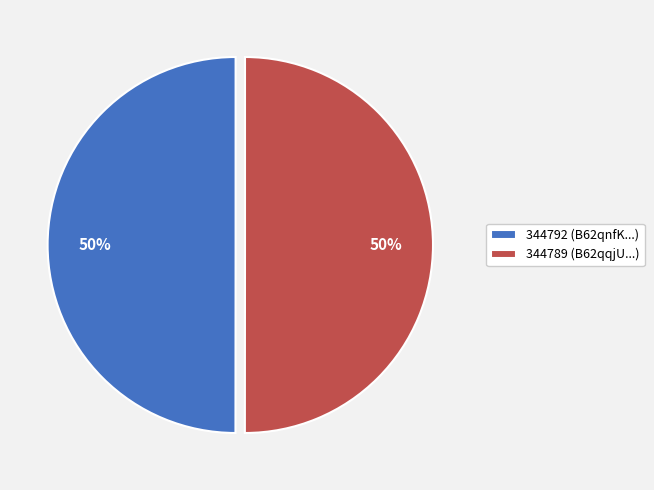

Approximately how many times larger is the value at 344789 (B62qqjU...) compared to 344792 (B62qnfK...)?

1.0